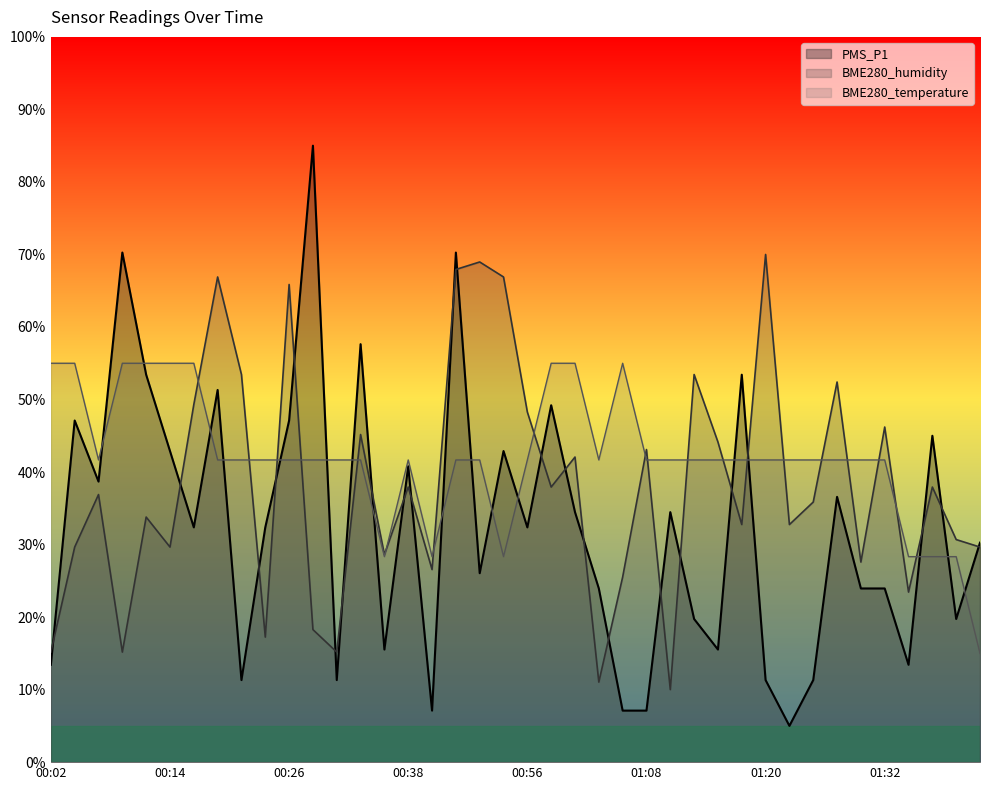

Which series has the largest total across all categories?

BME280_temperature